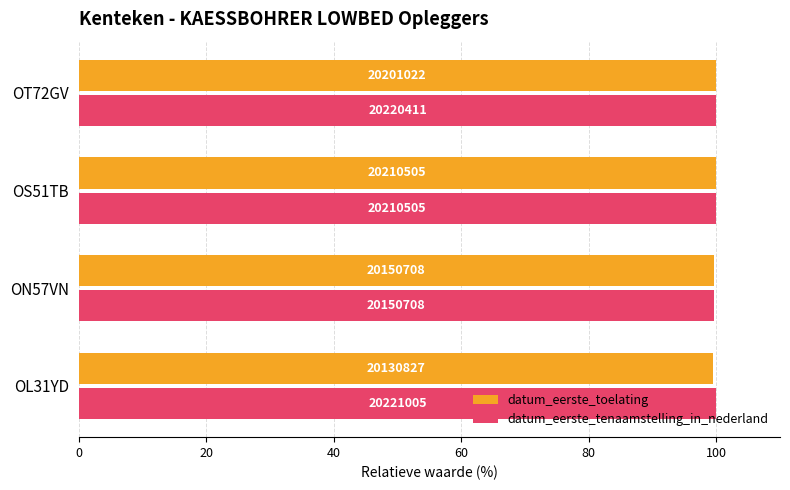

What are all the series names shown in the legend?

datum_eerste_toelating, datum_eerste_tenaamstelling_in_nederland